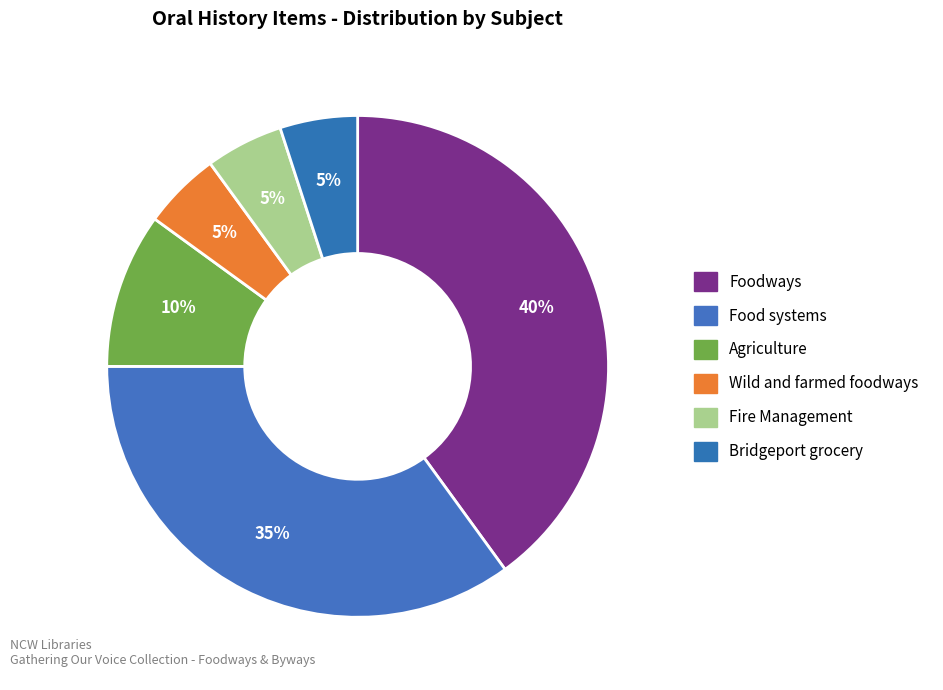

To the nearest percent, what percentage of the pie is Bridgeport grocery?

5%